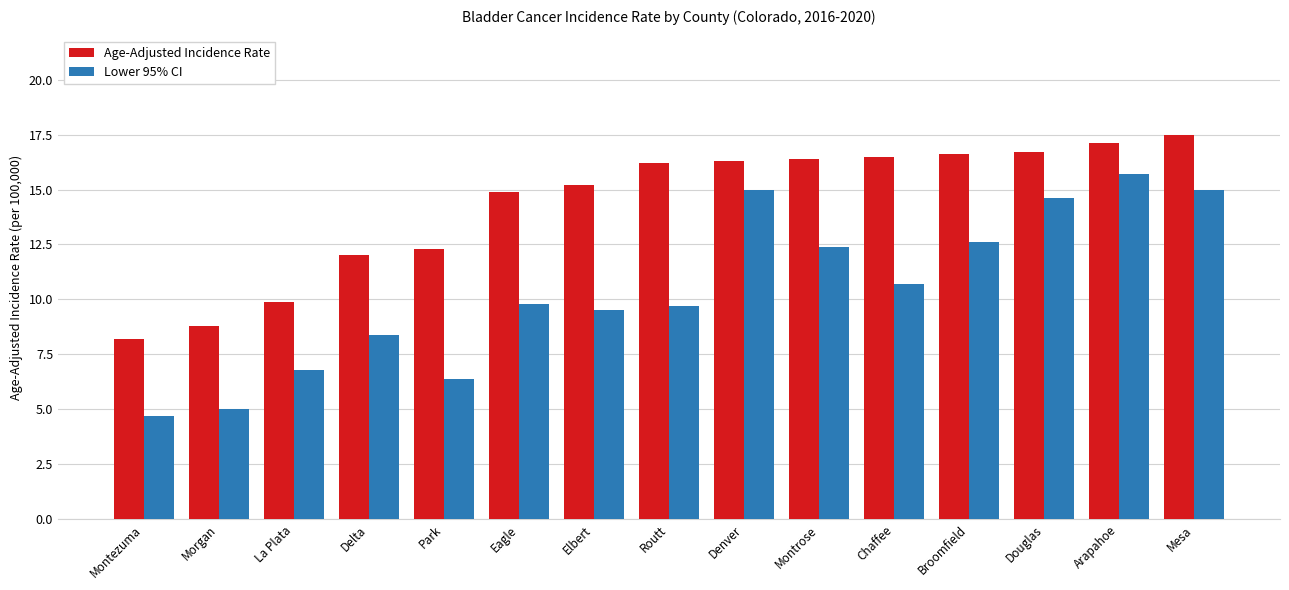

What is the sum of all Age-Adjusted Incidence Rate values?

214.6